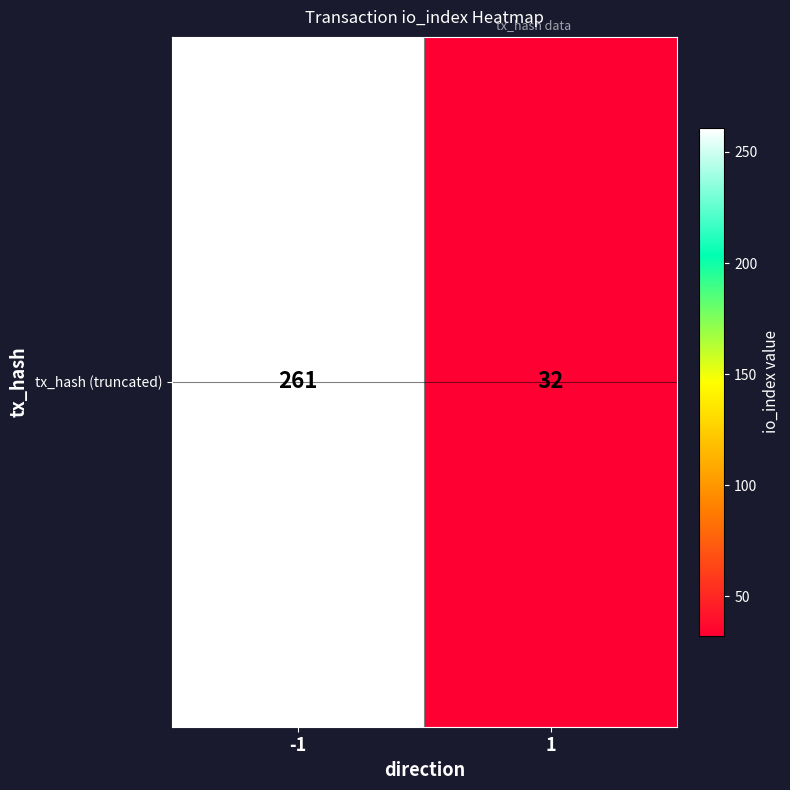

Count the values in the range 32 to 261.

2